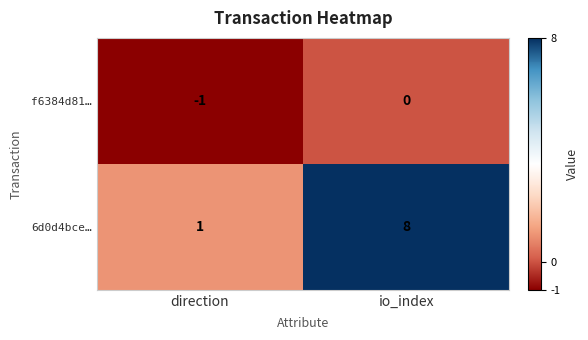

What is the greatest value displayed?

8